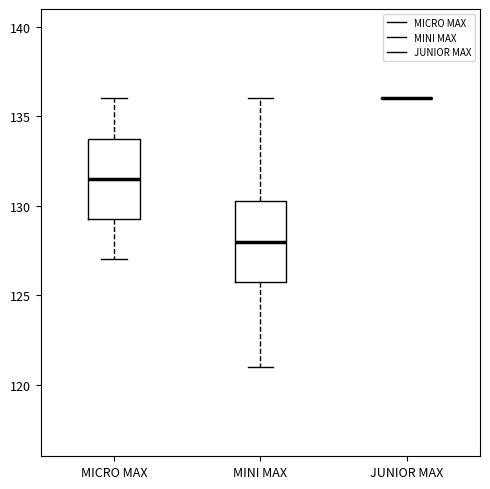

Reading left to right, transcribe this box plot: for each box, give where its median line is, the range the box spans, and where its two whiskers end, as read against the y-axis. The values are not printed on the chart, so give them approximately, as read against the axis.

MICRO MAX: median 131.5, box 129.5 to 134.0, whiskers 127.0 to 136.0
MINI MAX: median 128.0, box 126.0 to 130.5, whiskers 121.0 to 136.0
JUNIOR MAX: box collapsed to a line at 136.0, whiskers 136.0 to 136.0